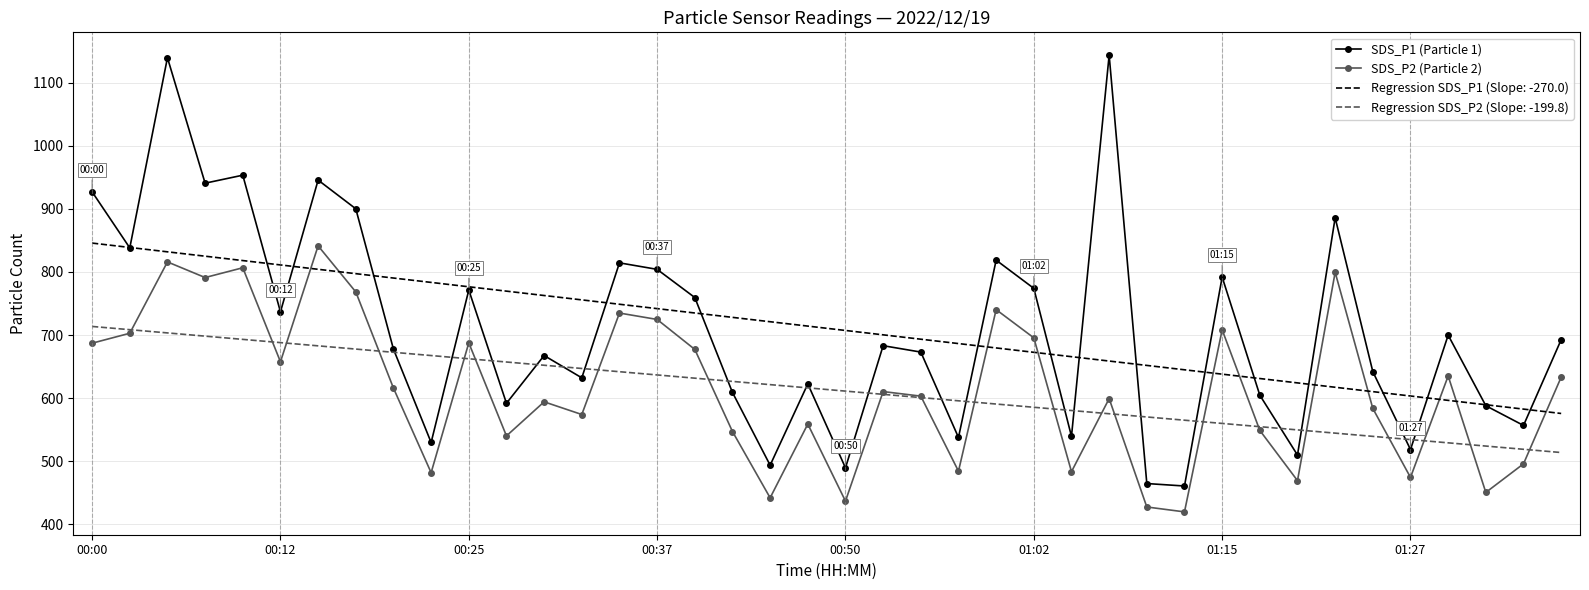

What is the highest value of the Regression SDS_P1 (Slope: -270.0) series?

845.7